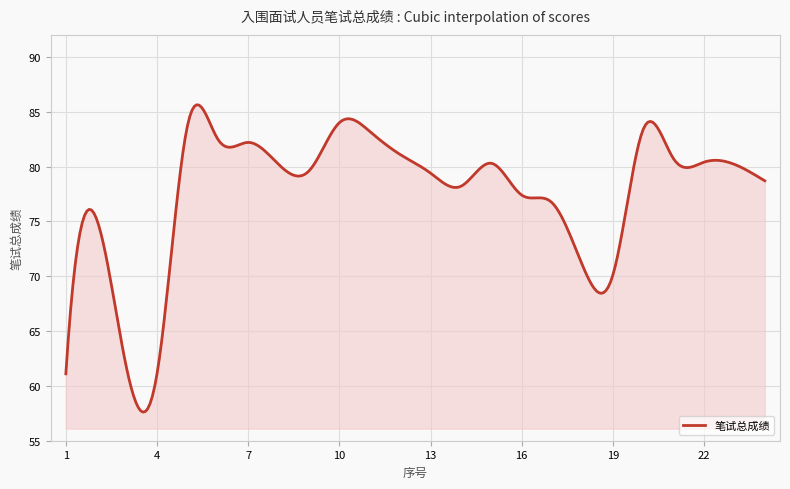

What is the greatest value displayed?

85.6